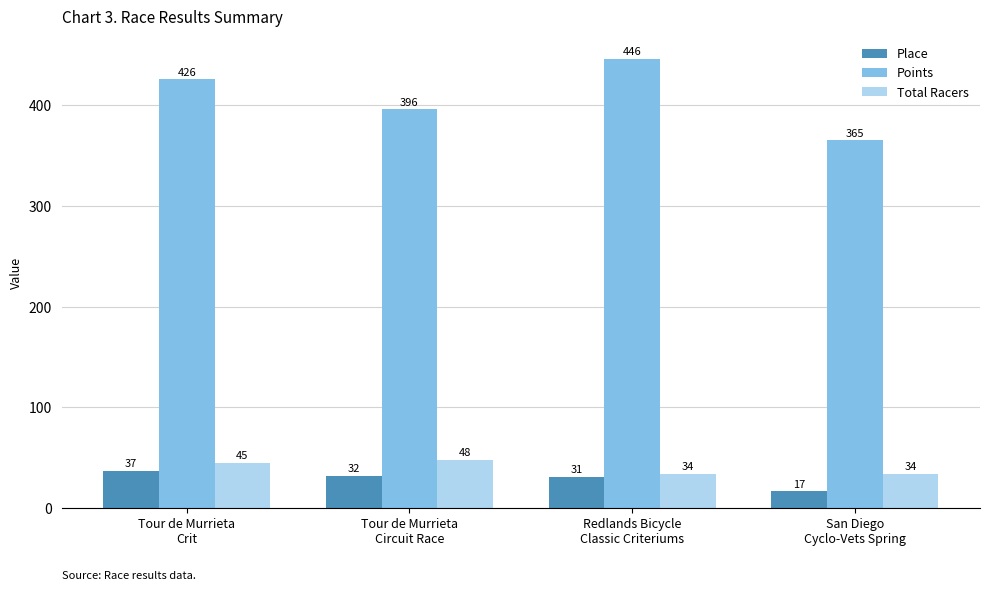

Count the Total Racers values in the range 34 to 48.

4